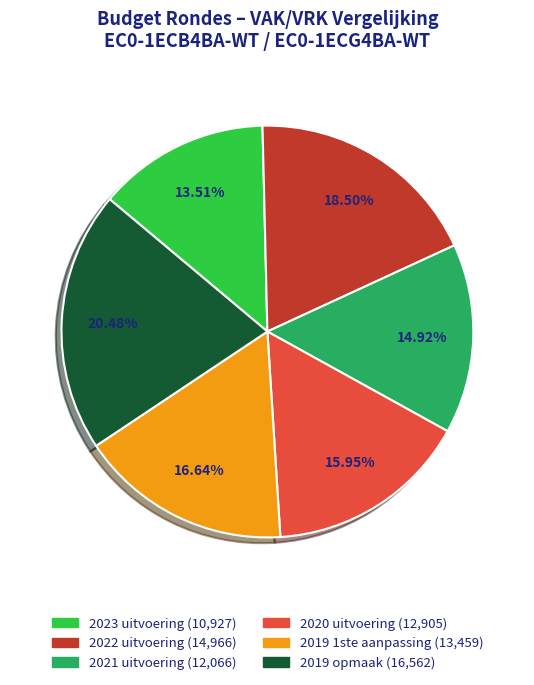

To the nearest percent, what is the average slice percentage?

17%